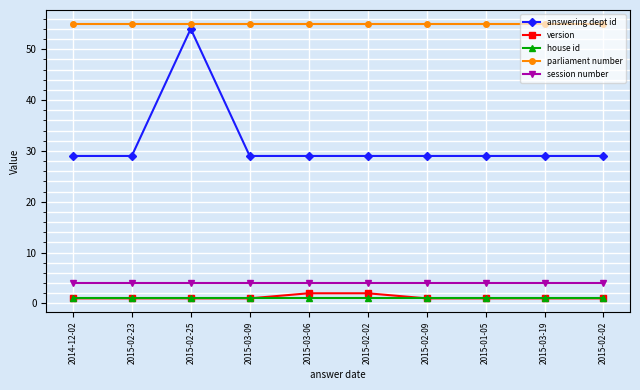

True or false: answering dept id and session number intersect in this chart.

False